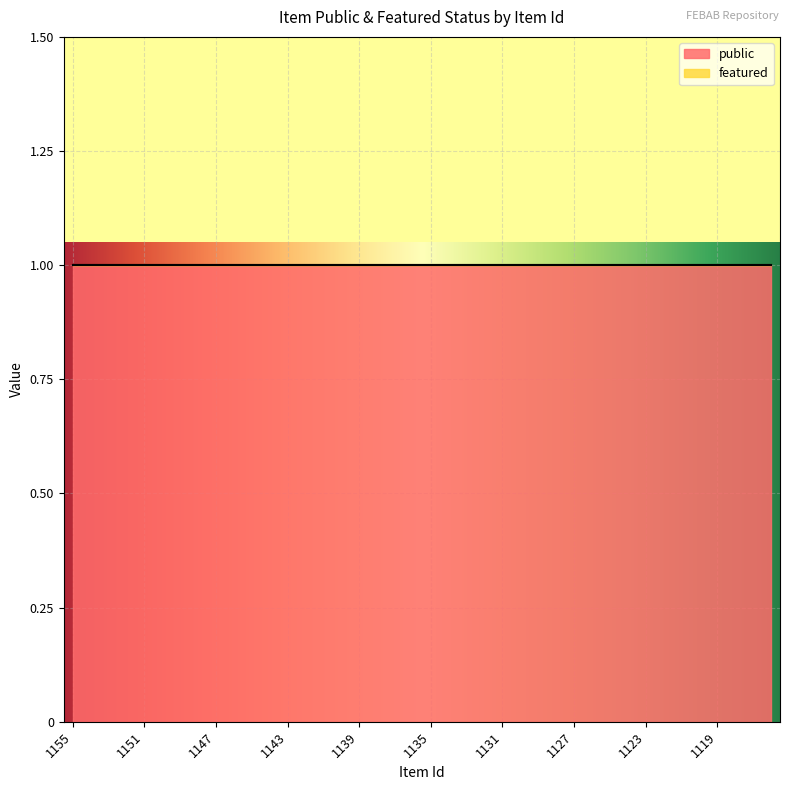

At which category does the chart reach its peak across all series?

1155